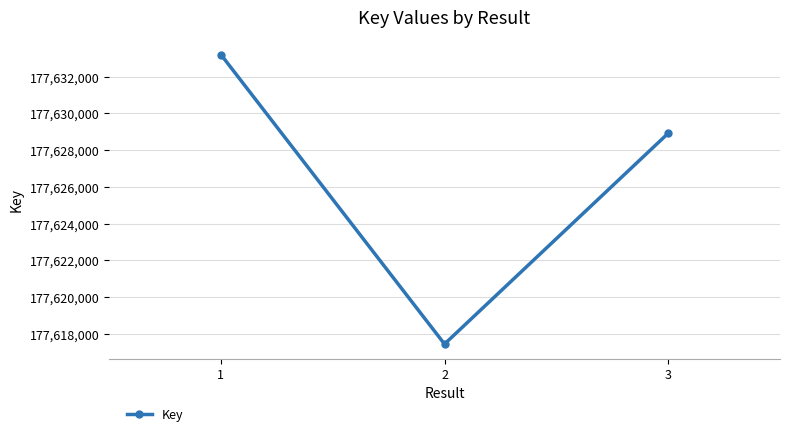

What is the difference between the values at 3 and 2?

11467